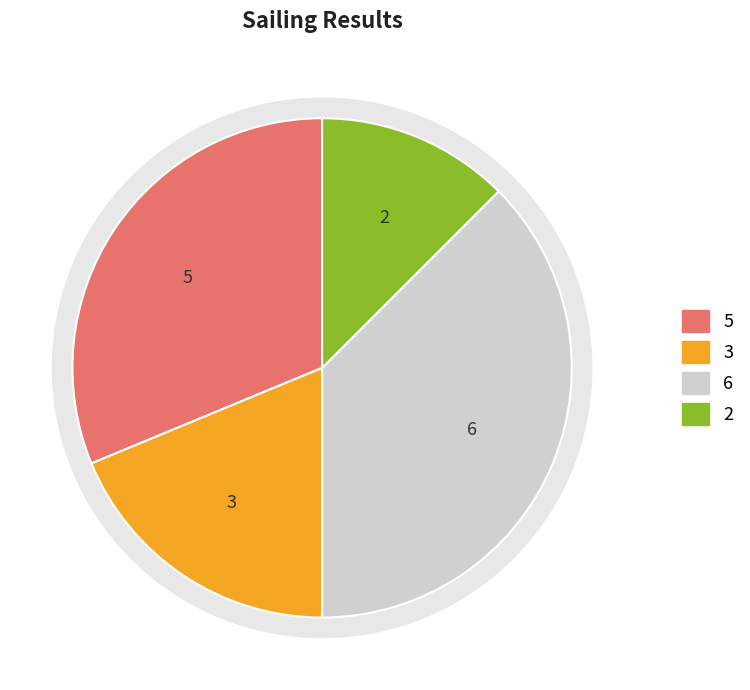

The 172407 slice represents 50% of the pie. True or false?

False